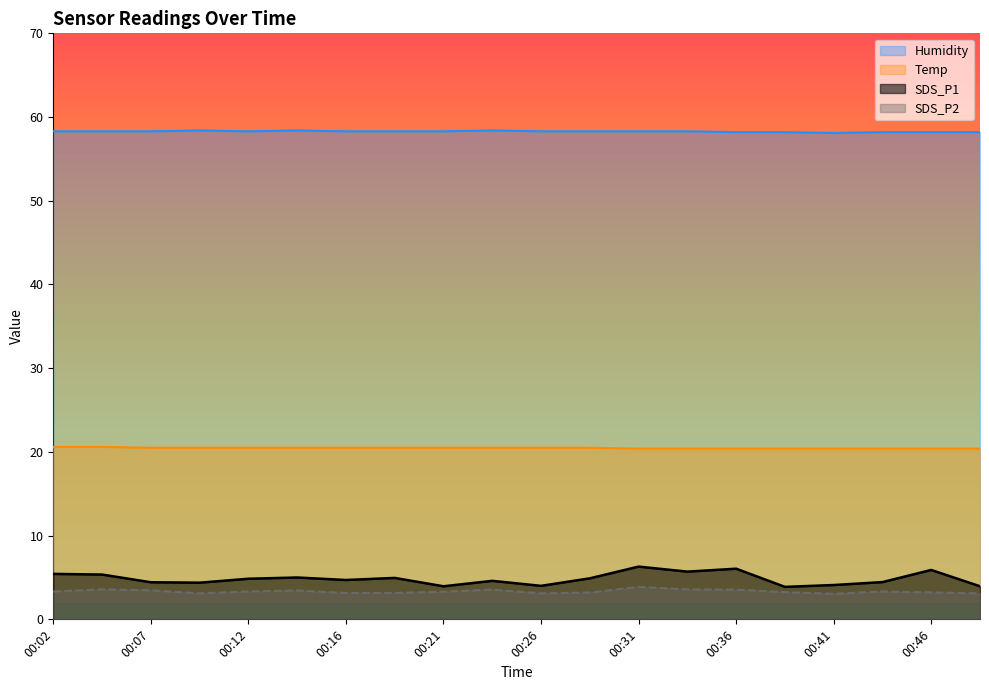

Reading left to right, transcribe all the data shown in this chart.

SDS_P1: 00:02=5.4	00:04=5.3	00:07=4.4	00:09=4.4	00:12=4.8	00:14=5.0	00:16=4.7	00:19=5.0	00:21=4.0	00:24=4.6	00:26=4.0	00:29=4.9	00:31=6.3	00:33=5.7	00:36=6.0	00:38=3.9	00:41=4.1	00:43=4.5	00:46=5.9	00:48=4.0
SDS_P2: 00:02=3.3	00:04=3.6	00:07=3.5	00:09=3.1	00:12=3.3	00:14=3.5	00:16=3.1	00:19=3.1	00:21=3.3	00:24=3.5	00:26=3.1	00:29=3.2	00:31=3.9	00:33=3.6	00:36=3.5	00:38=3.2	00:41=3.0	00:43=3.3	00:46=3.2	00:48=3.1
Temp: 00:02=20.6	00:04=20.6	00:07=20.5	00:09=20.5	00:12=20.5	00:14=20.5	00:16=20.5	00:19=20.5	00:21=20.5	00:24=20.5	00:26=20.5	00:29=20.5	00:31=20.4	00:33=20.4	00:36=20.4	00:38=20.4	00:41=20.4	00:43=20.4	00:46=20.4	00:48=20.4
Humidity: 00:02=58.3	00:04=58.3	00:07=58.3	00:09=58.4	00:12=58.3	00:14=58.4	00:16=58.3	00:19=58.3	00:21=58.3	00:24=58.4	00:26=58.3	00:29=58.3	00:31=58.3	00:33=58.3	00:36=58.2	00:38=58.2	00:41=58.1	00:43=58.2	00:46=58.2	00:48=58.2